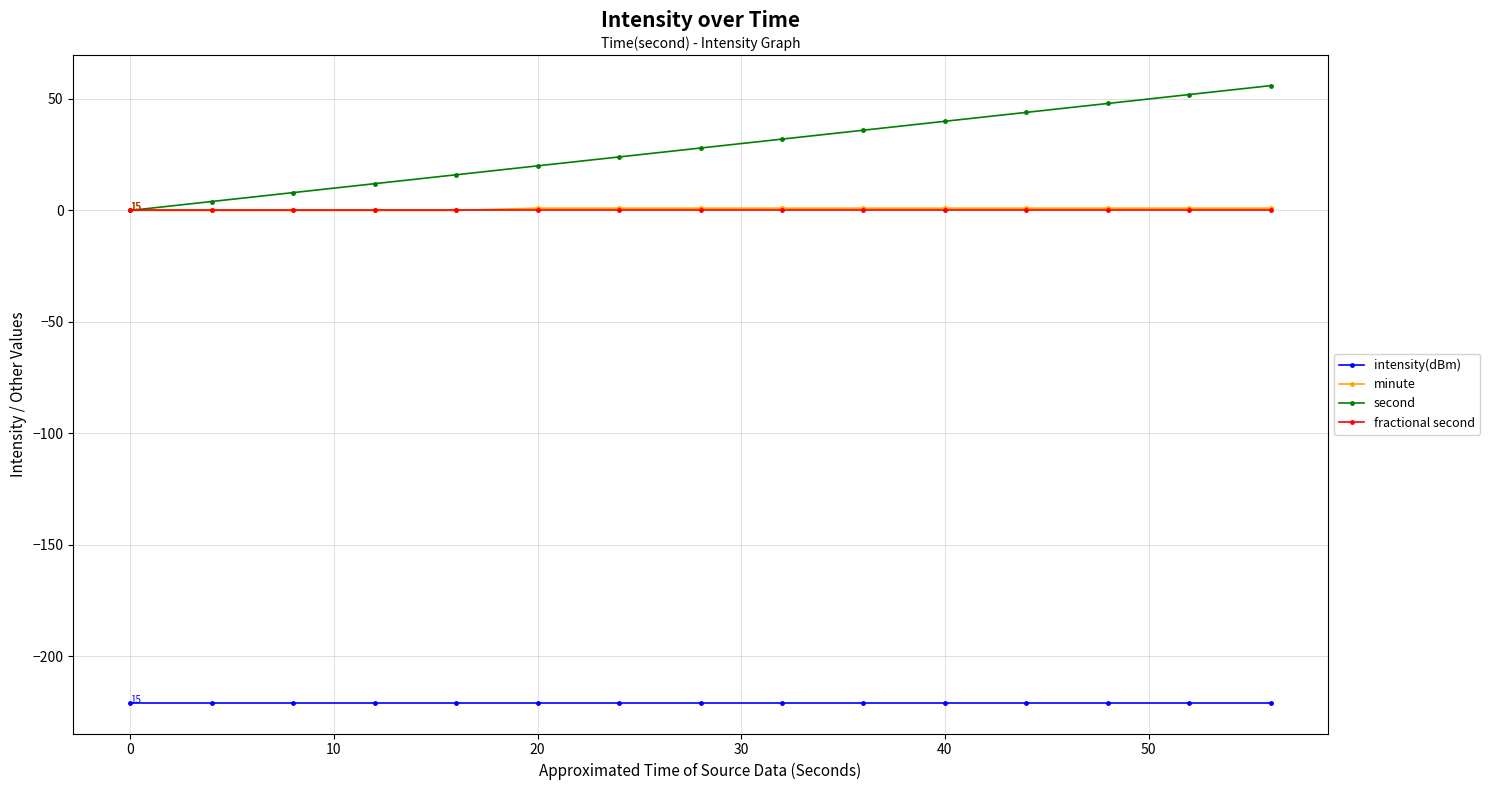

What is the value of the intensity(dBm) point at the 10th from the left?

-220.9